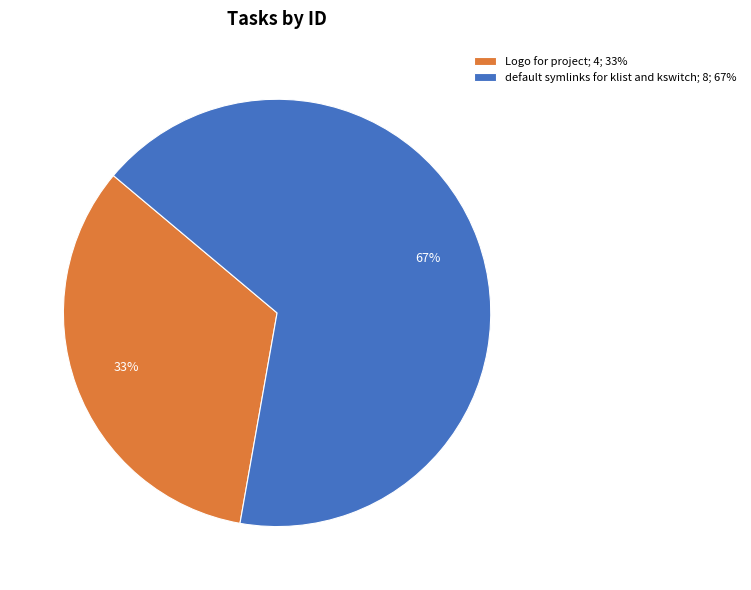

What is the largest slice in the pie chart?

default symlinks for klist and kswitch